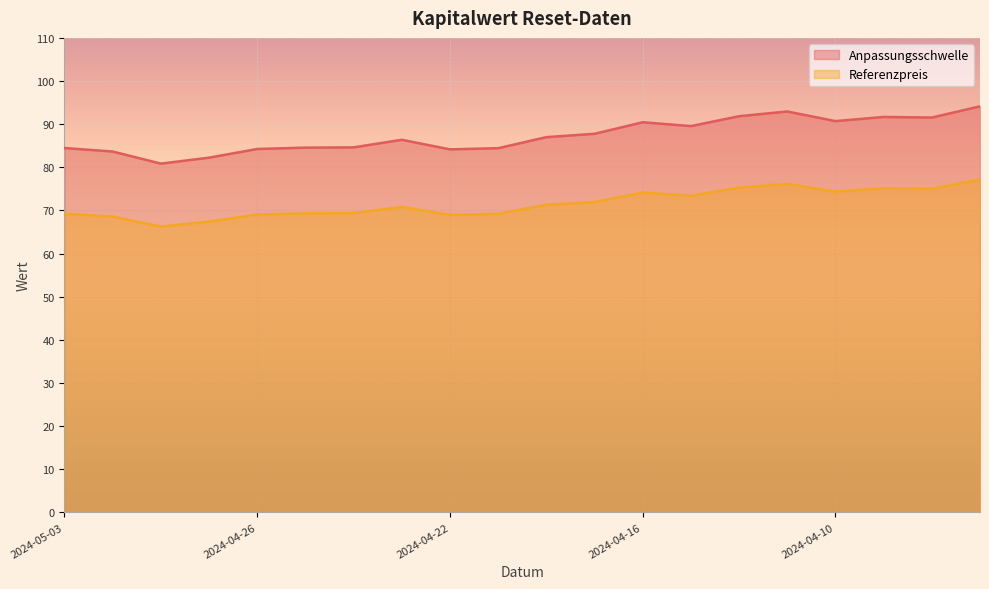

True or false: Anpassungsschwelle and Referenzpreis cross at least once.

False